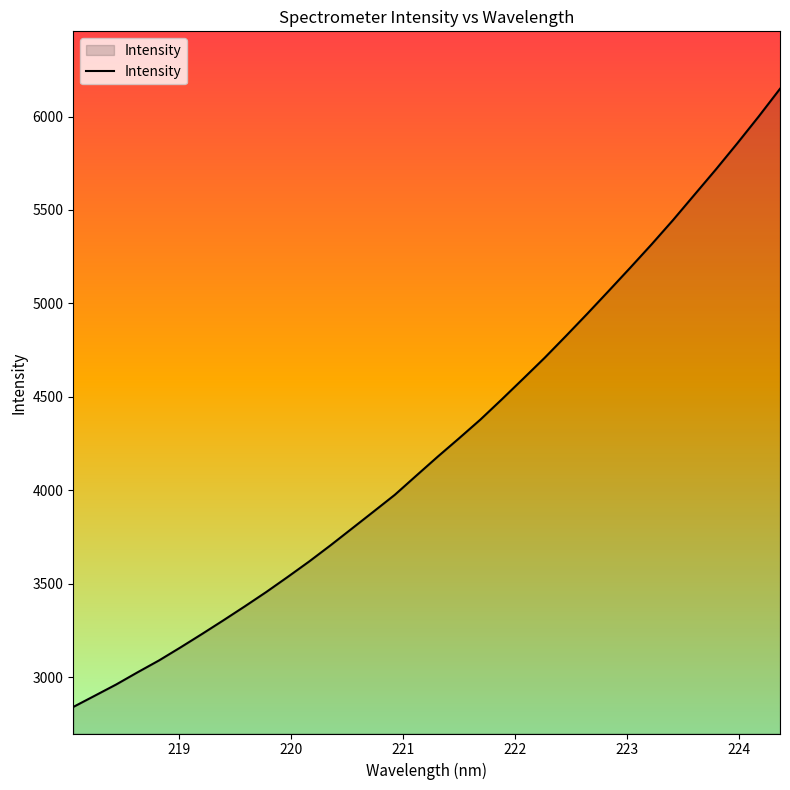

How many series are shown in this chart?

1